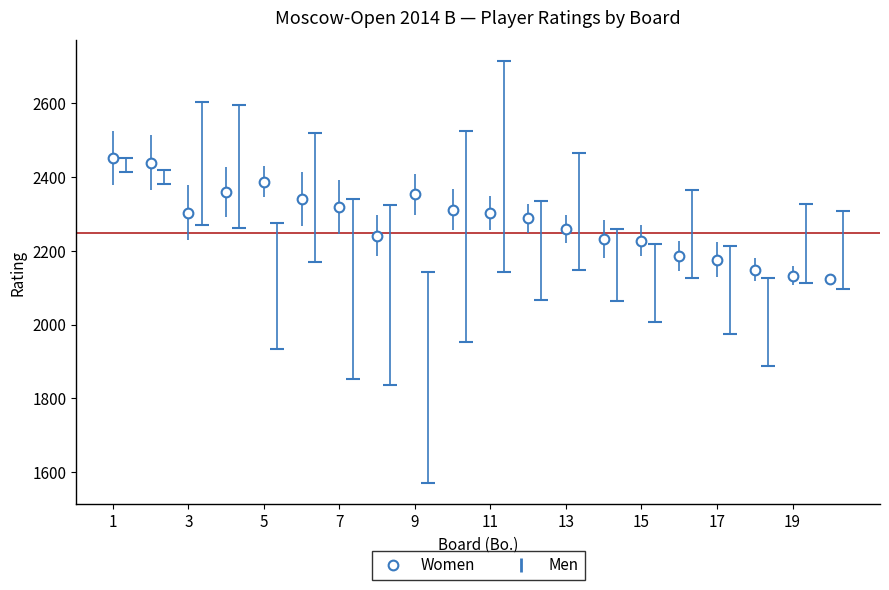

What is the difference between the second highest and second lowest values?

306